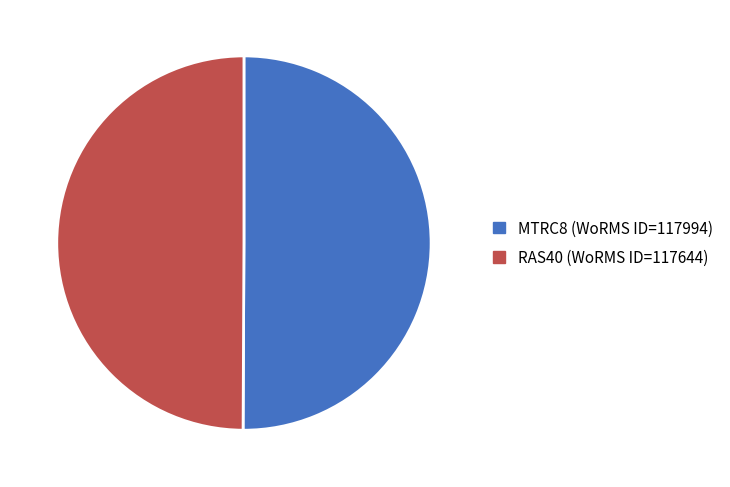

Combined, do RAS40 and MTRC8 account for over 50%?

Yes